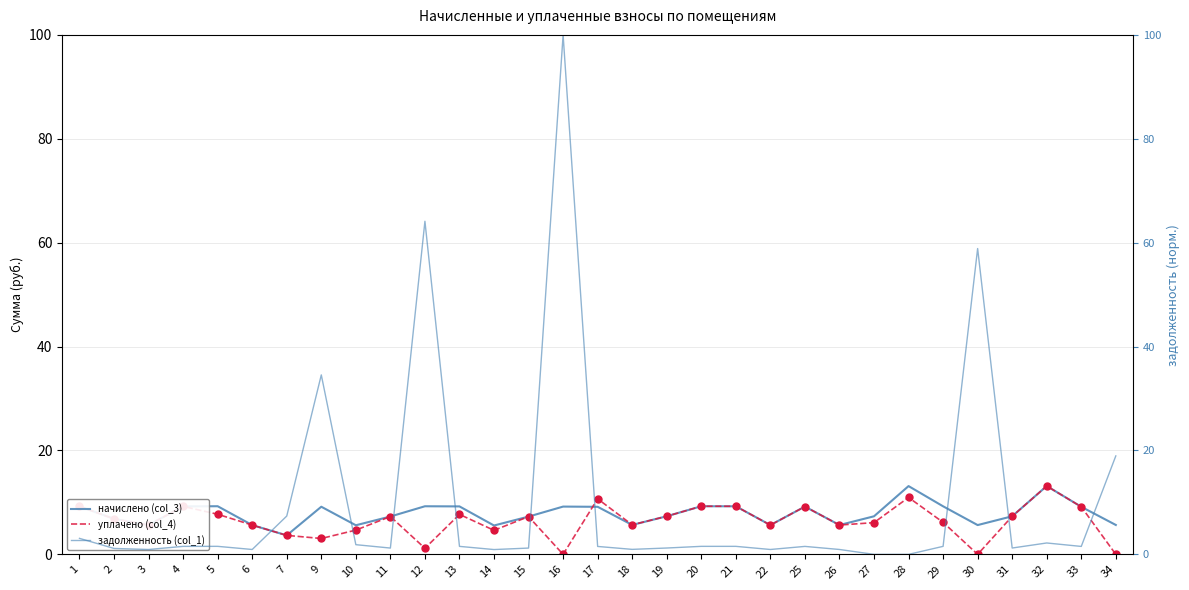

Which series has the largest Y range (max minus min)?

задолженность (col_1)